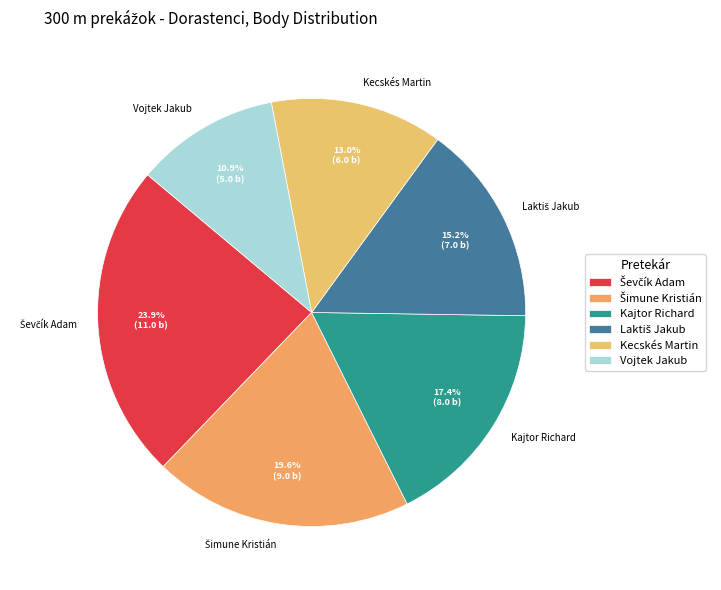

To the nearest percent, what is the difference between the largest and smallest slice percentages?

13%